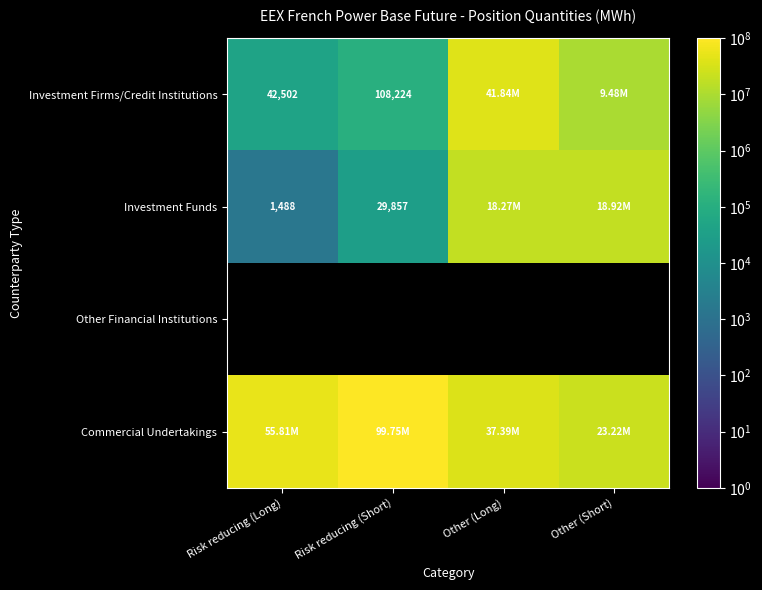

How many data points does each series have?

4